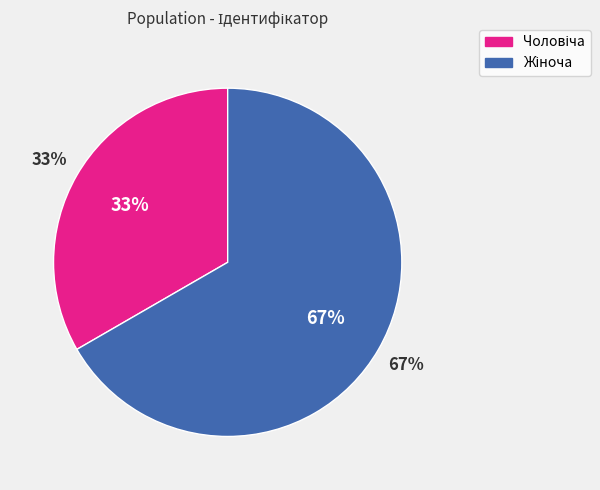

The Жіноча slice represents 67% of the pie. True or false?

True